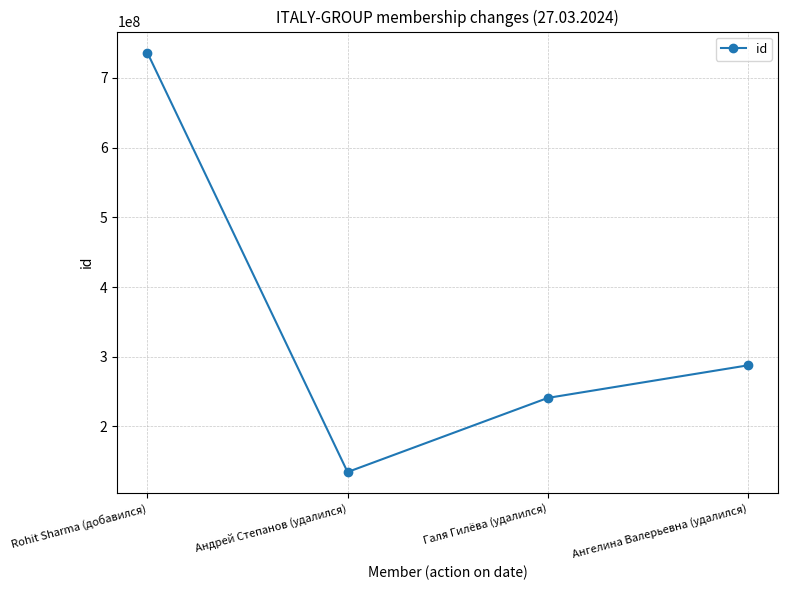

What is the approximate value at Ангелина Валерьевна (удалился)?

287717331